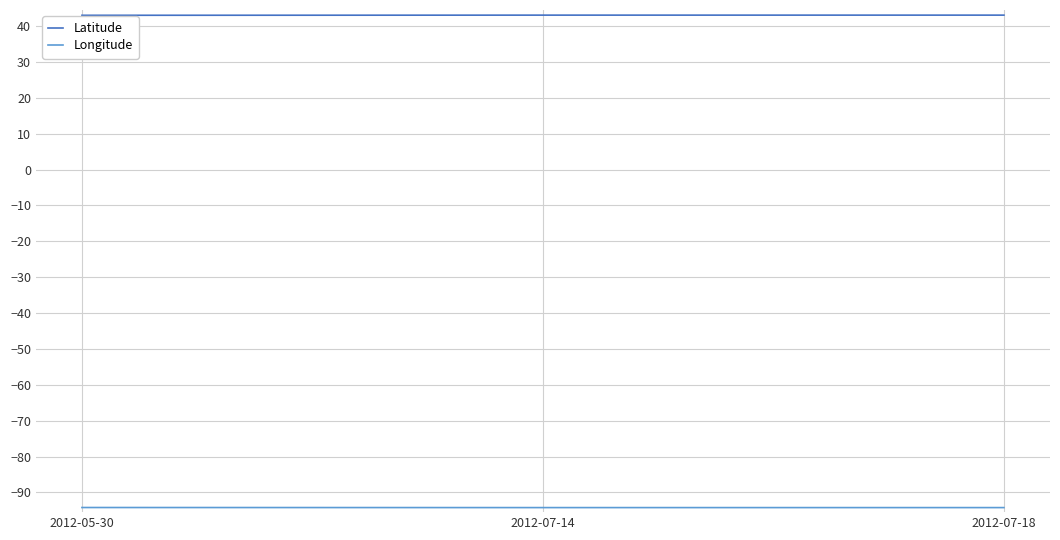

The value of Latitude at 2012-07-14 is 64.7. True or false?

False